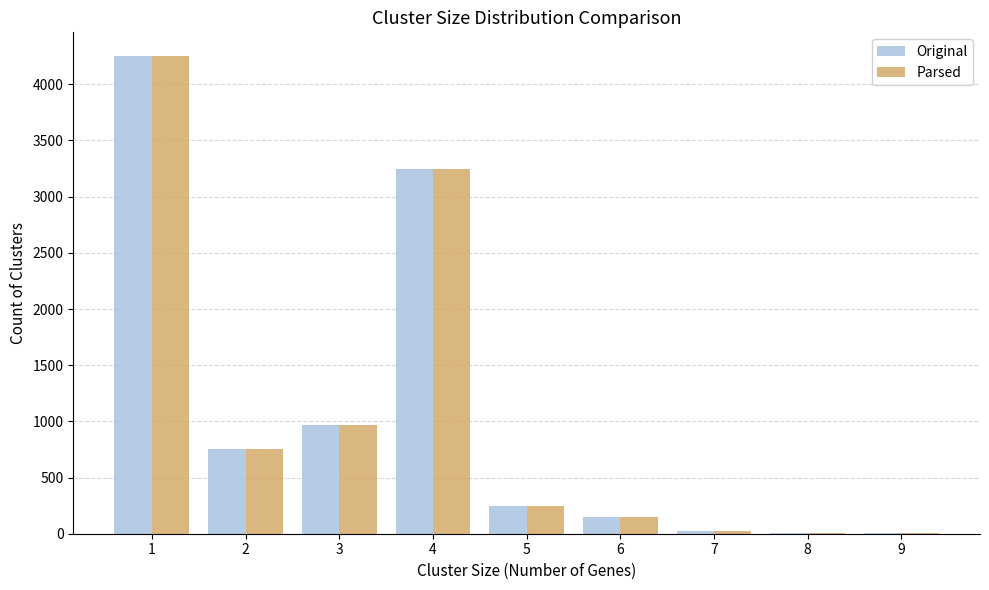

The Original series shows 4789 at 4. True or false?

False